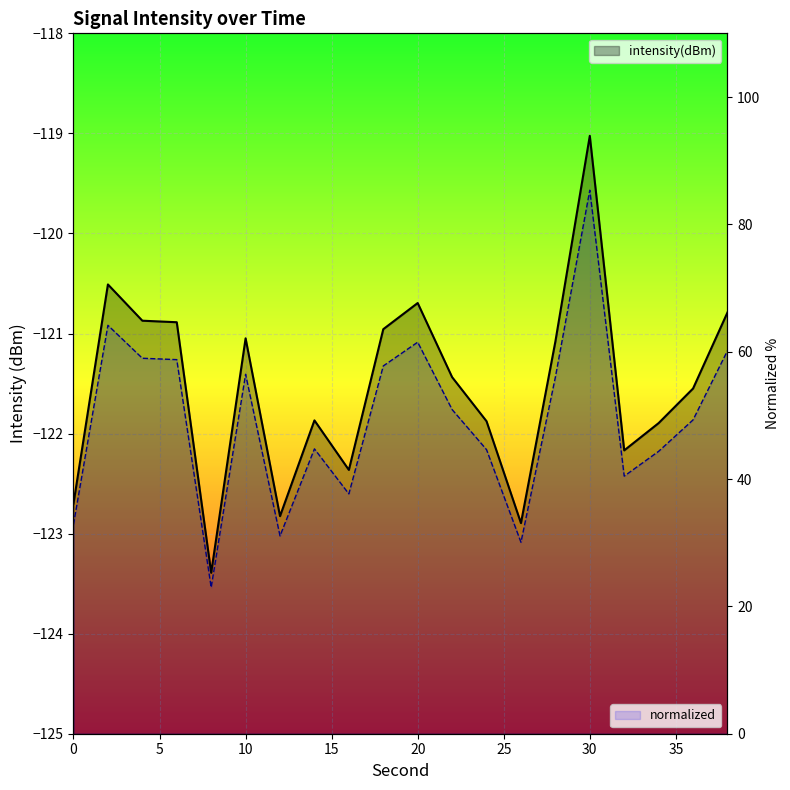

Rank the categories by value from highest to lowest.

30, 2, 20, 38, 4, 6, 18, 10, 28, 22, 36, 14, 24, 34, 32, 16, 0, 12, 26, 8